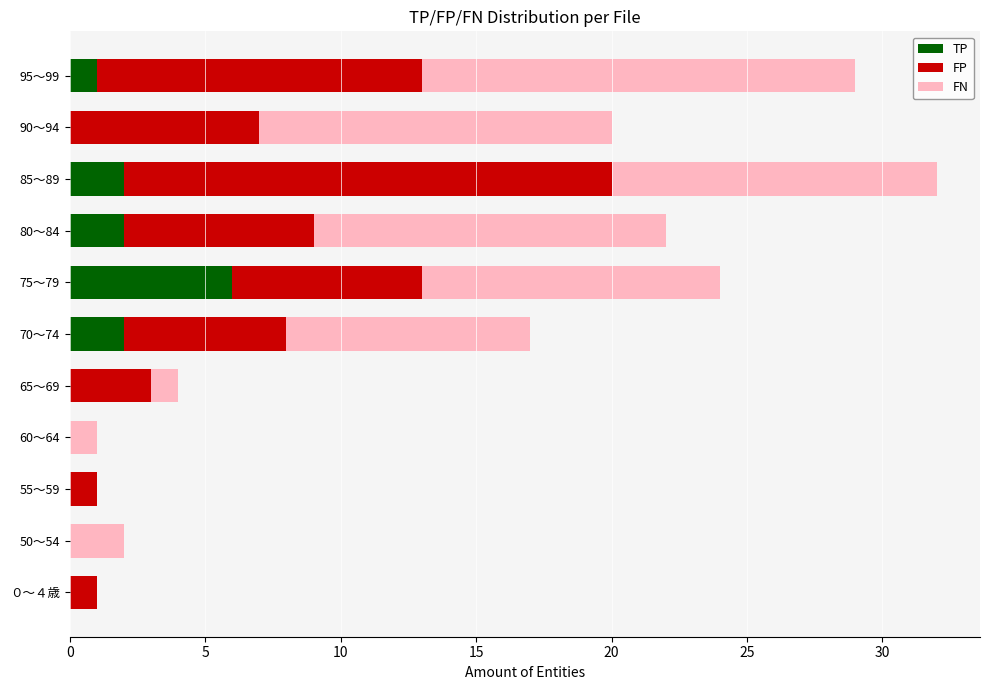

True or false: TP has a value of 4 at 85～89.

False